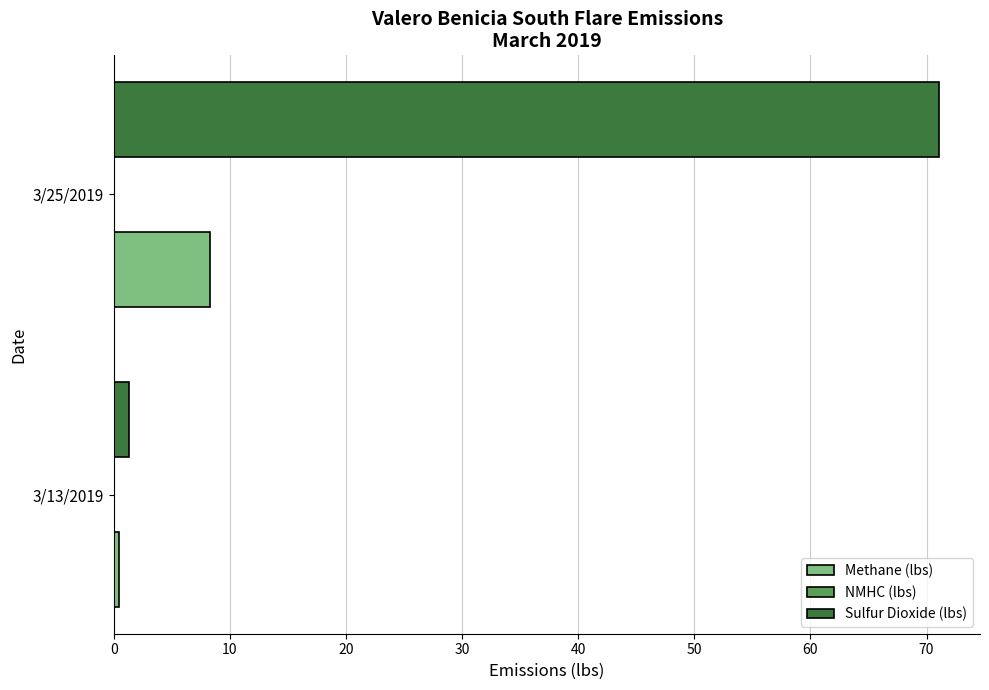

Is it true that Sulfur Dioxide (lbs) equals 114.7 at 3/25/2019?

False